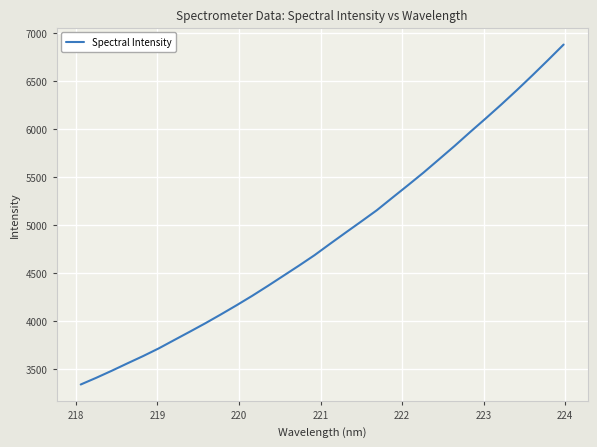

Does the chart have visible grid lines?

Yes